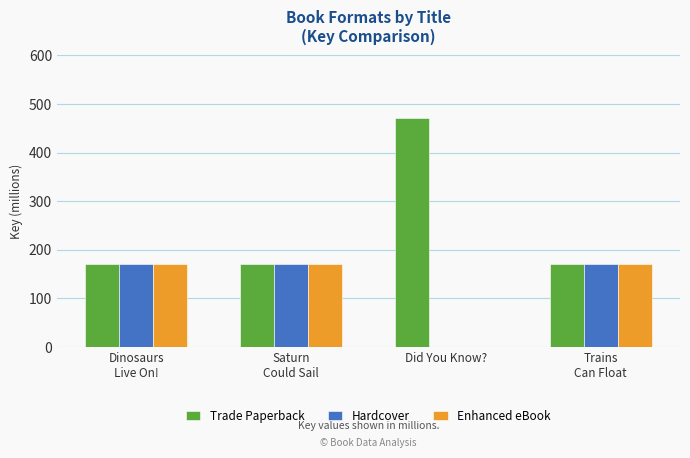

How many positive values does the Hardcover series have?

3